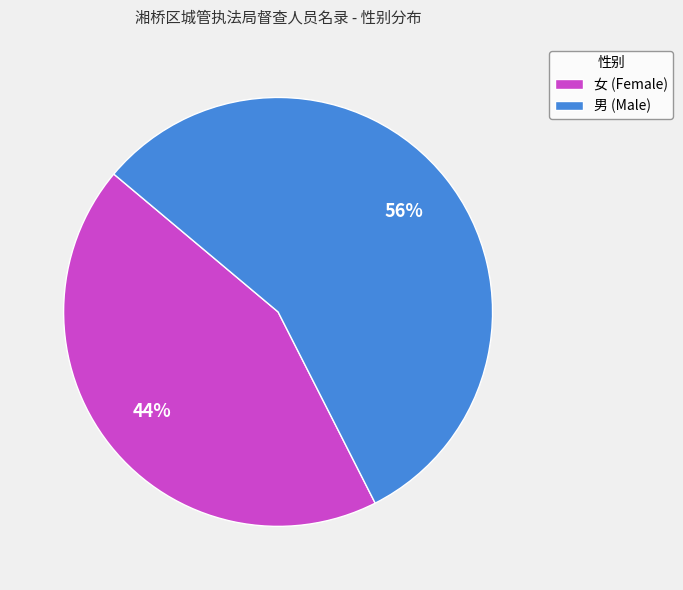

Does 男 represent more than half of the total?

Yes